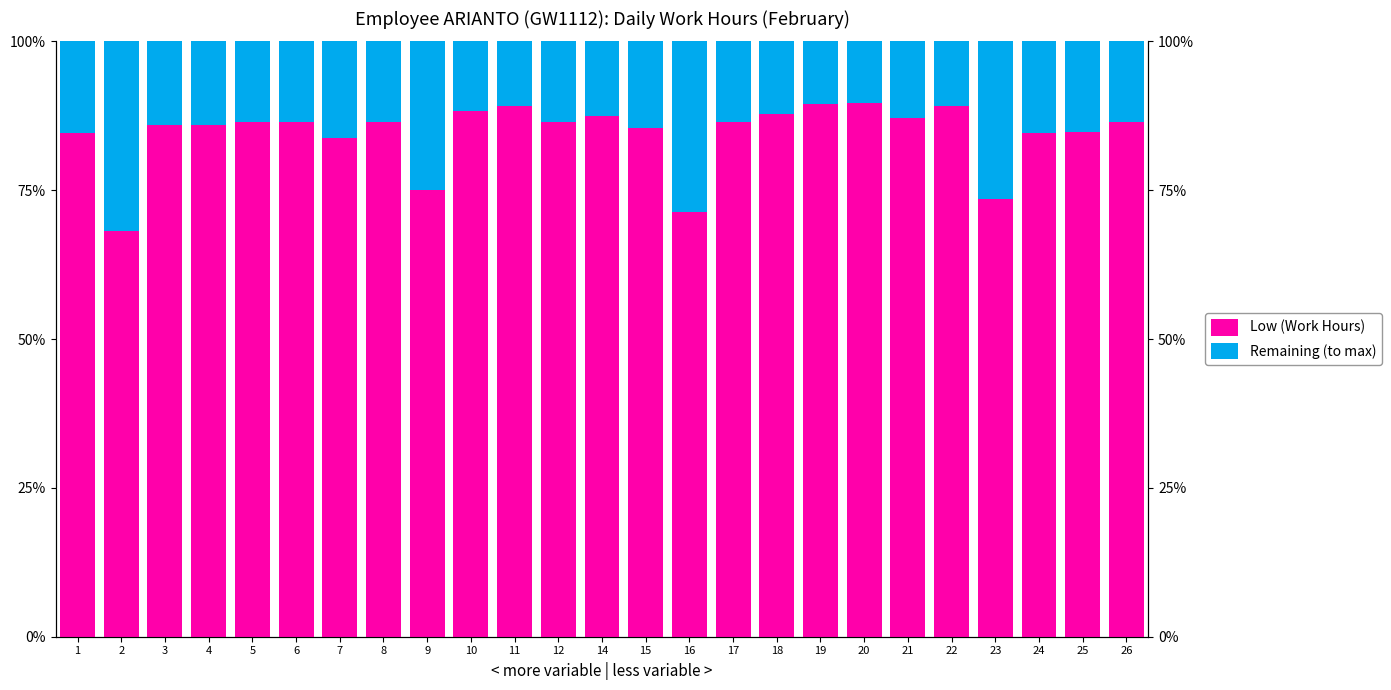

Where is Low (Work Hours) nearest to the value 78?

9